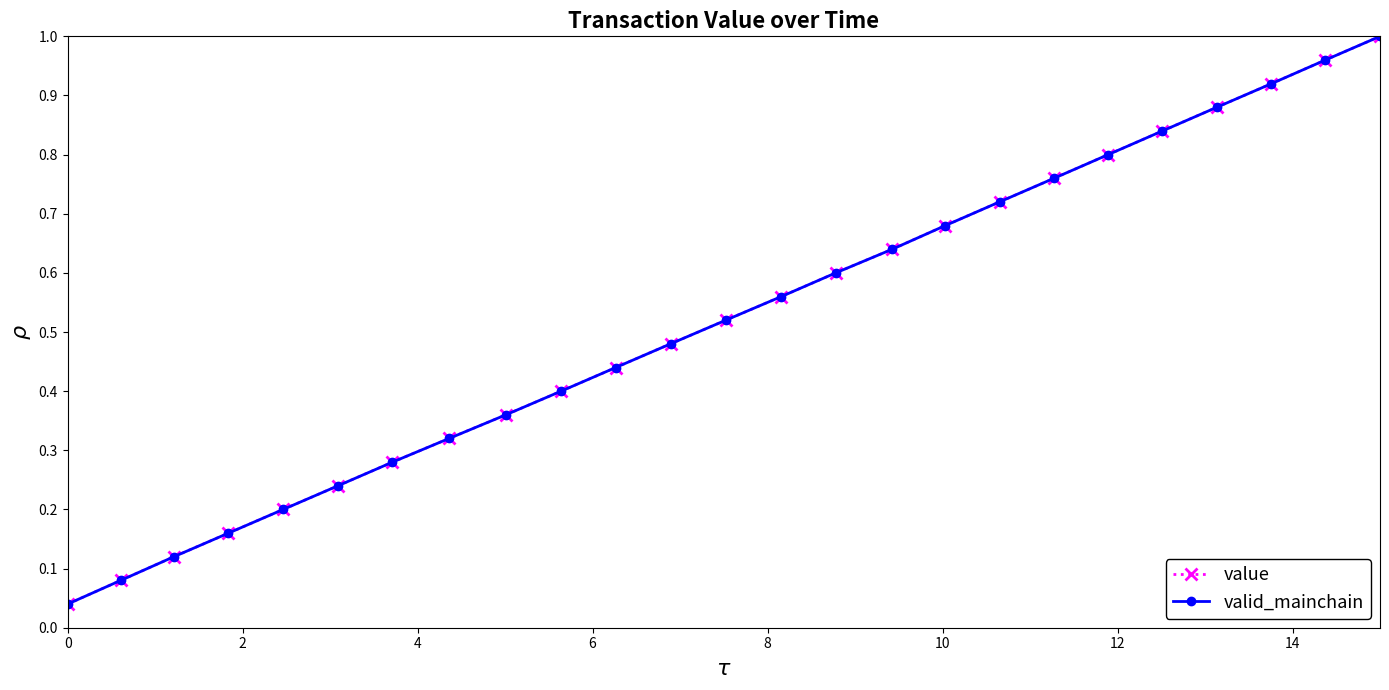

Count the number of categories in the chart.

25